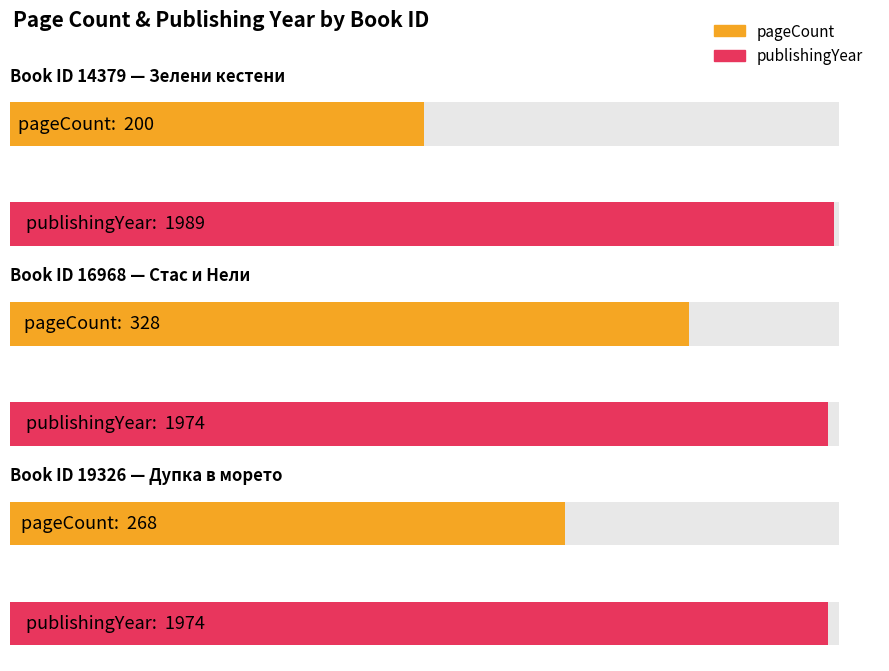

Which series changed the most between 14379 and 16968?

pageCount